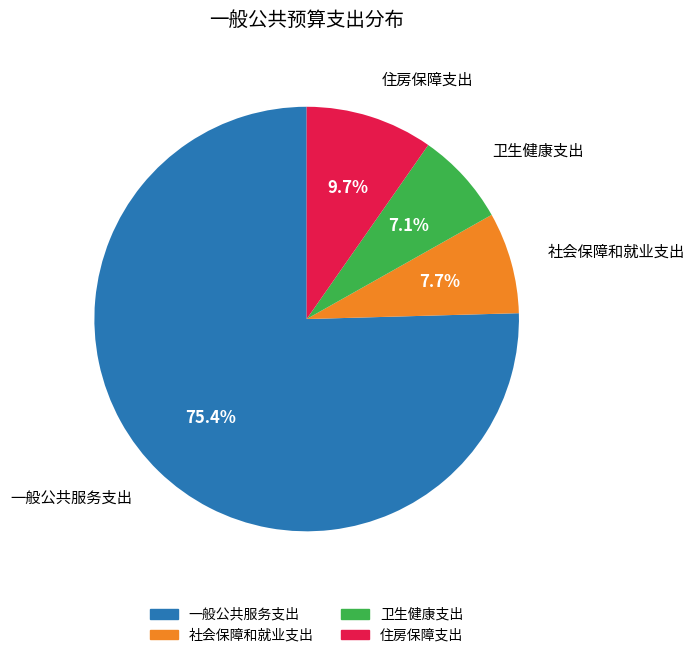

What percentage is the 住房保障支出 slice, to the nearest percent?

10%